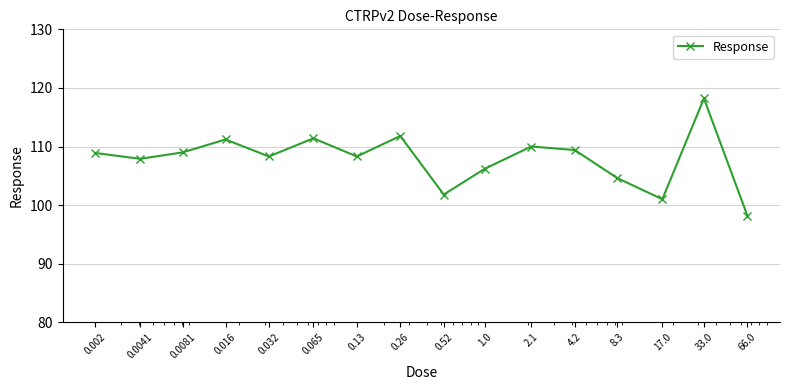

True or false: the data has more than 1 interior local peaks.

True